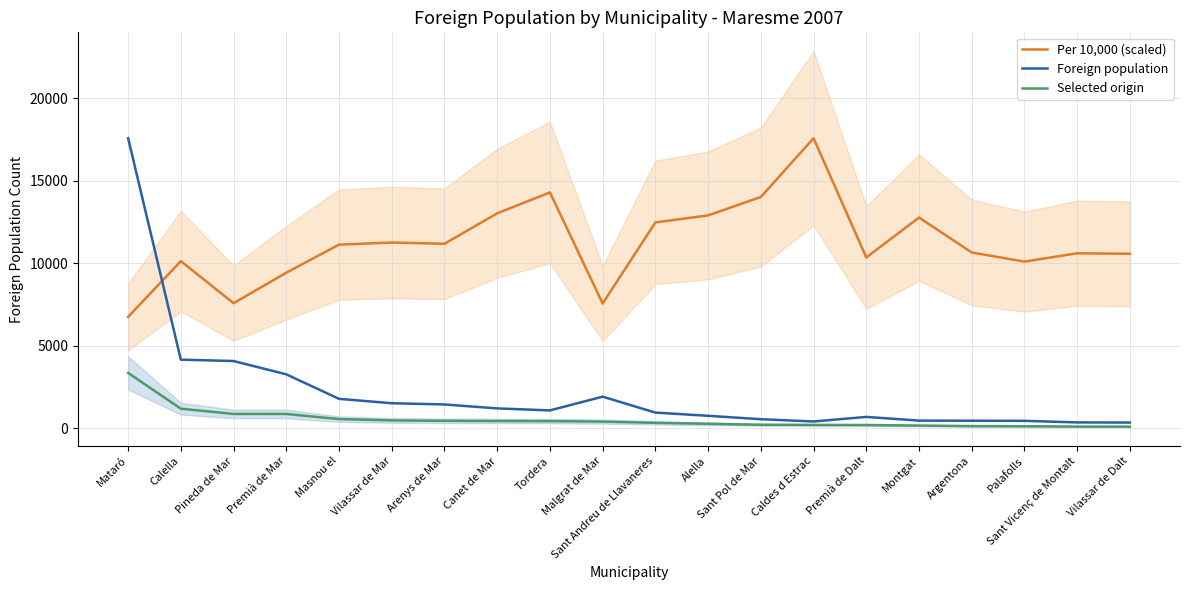

True or false: Foreign population and Selected origin cross at least once.

False